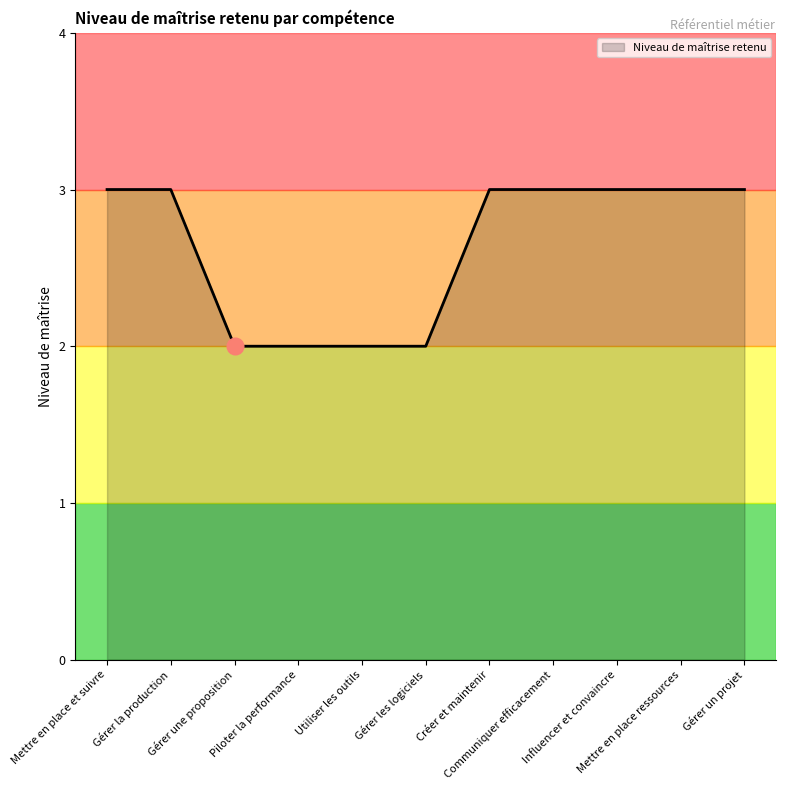

Reading right to left, transcribe all the data shown in this chart.

3	3	3	3	3	2	2	2	2	3	3